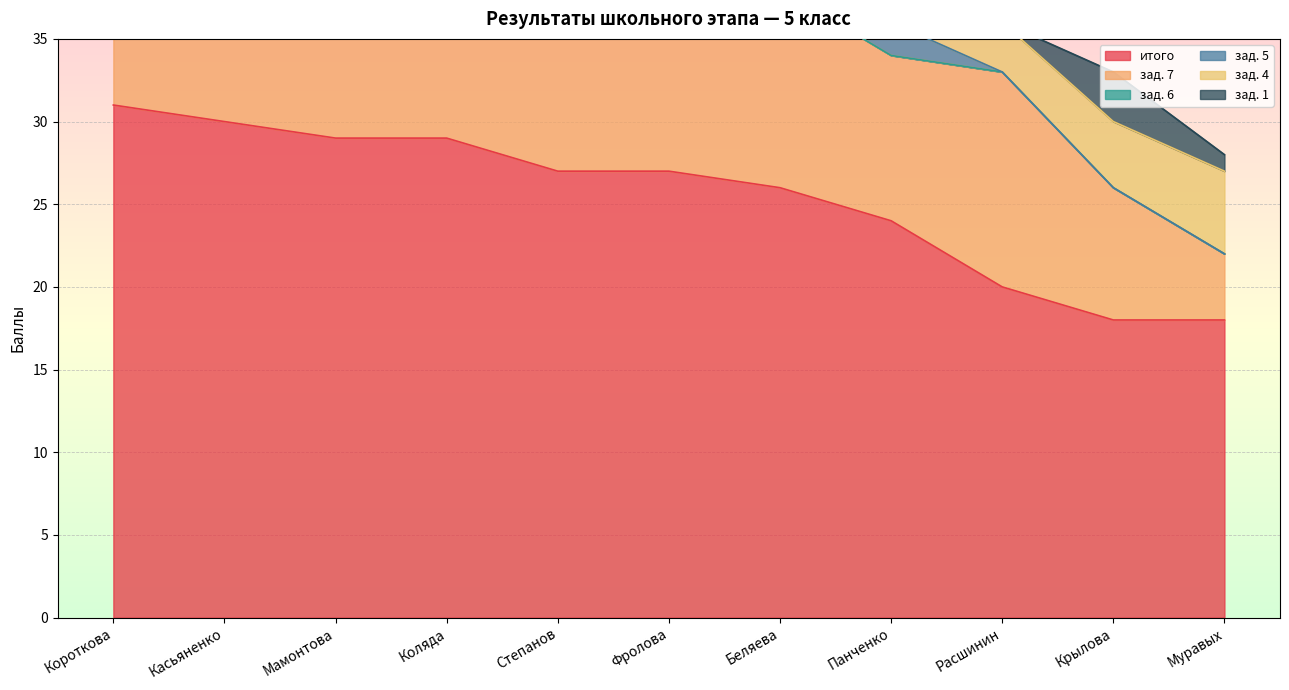

What is the label of the 11th point from the left?

Муравых